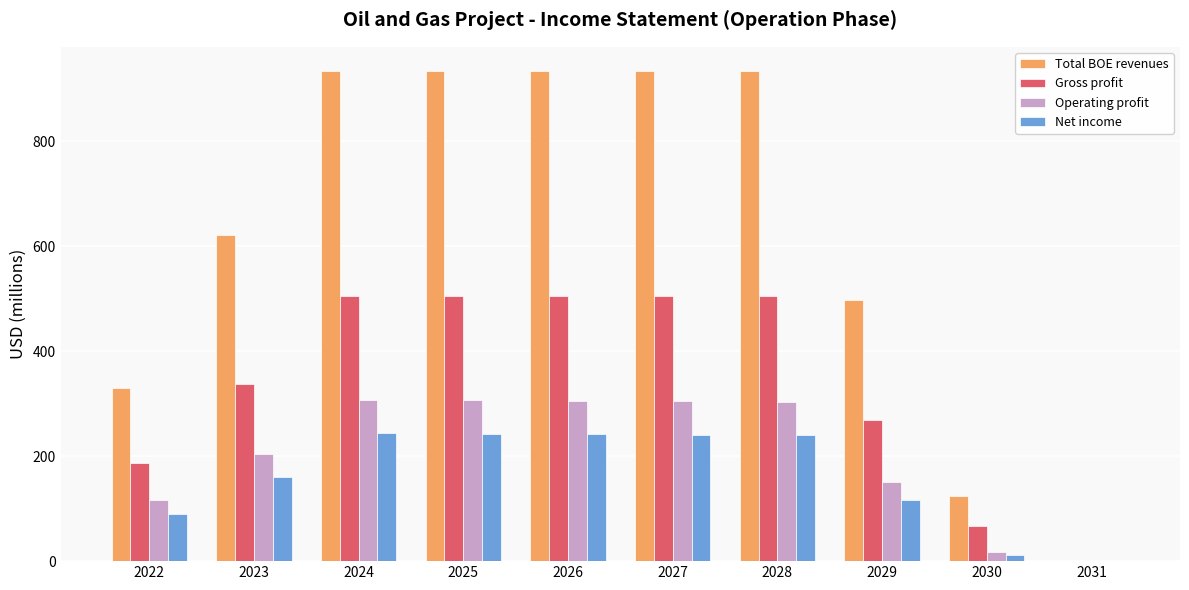

Which series has the widest spread of values?

Total BOE revenues